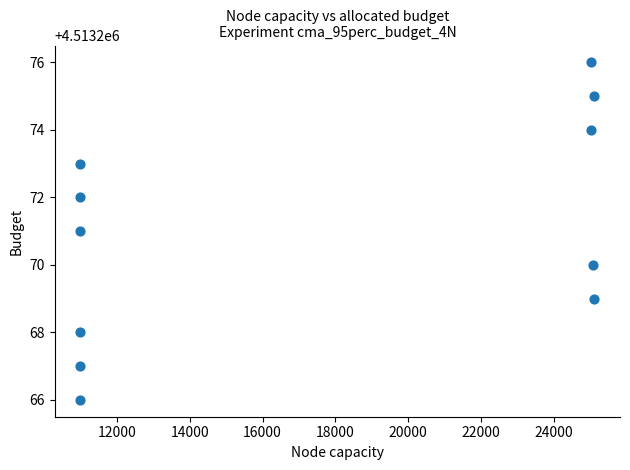

What is the range of X values (max minus min)?

14111